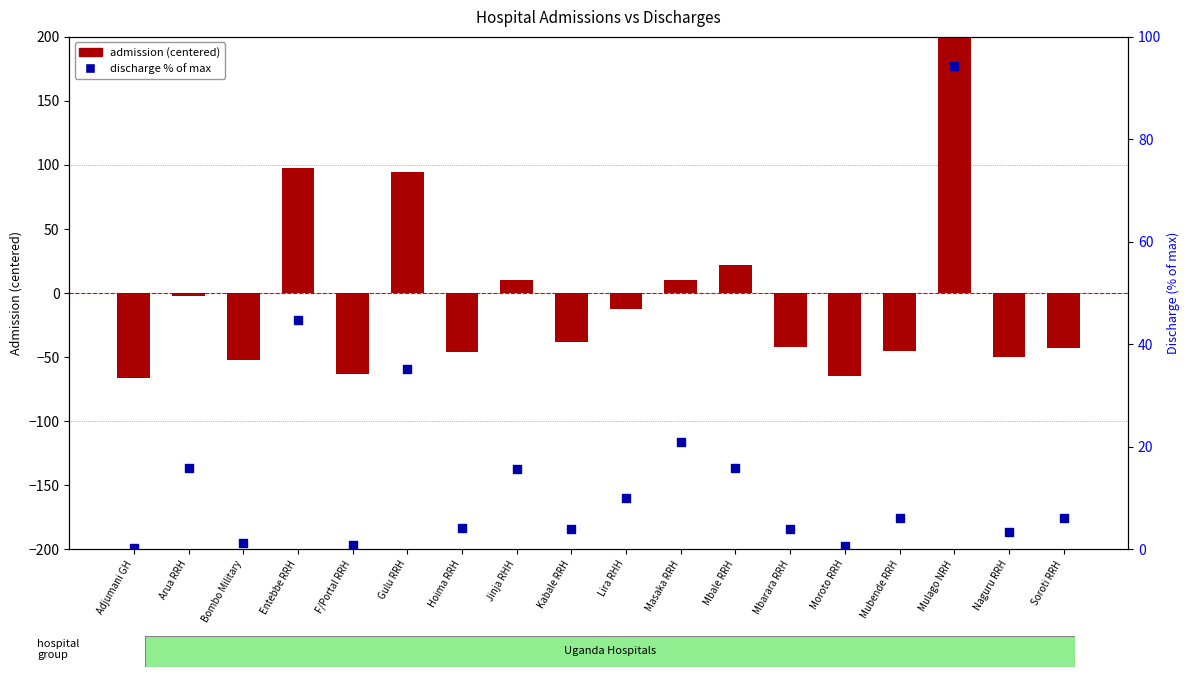

Is the value of admission (centered) at Mubende RRH greater than the value of discharge % of max at Hoima RRH?

No